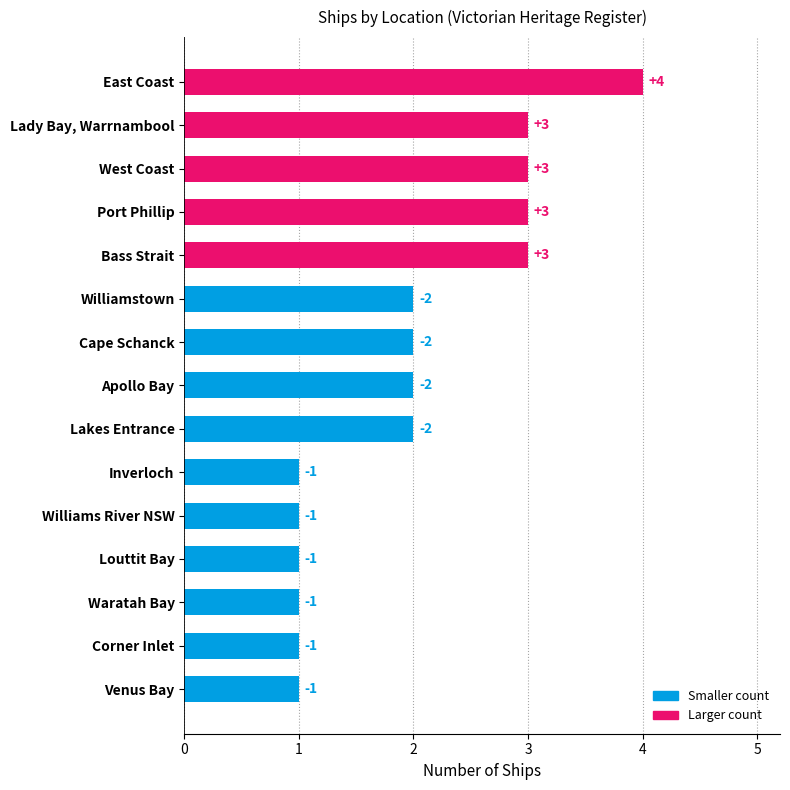

List the labels in order of value, smallest first.

Venus Bay, Corner Inlet, Waratah Bay, Louttit Bay, Williams River NSW, Inverloch, Lakes Entrance, Apollo Bay, Cape Schanck, Williamstown, Bass Strait, Port Phillip, West Coast, Lady Bay, Warrnambool, East Coast